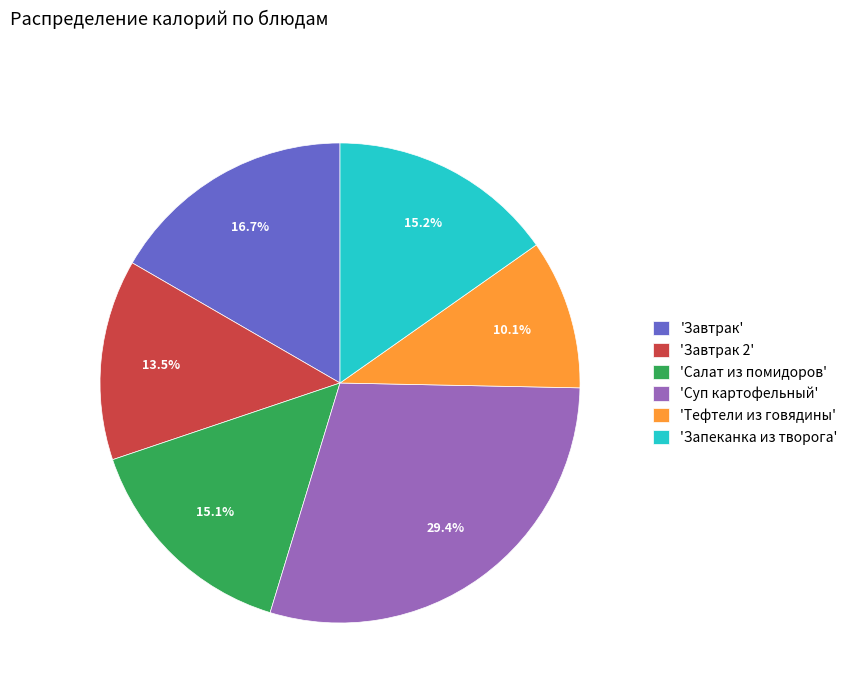

Count the number of slices in the pie.

6